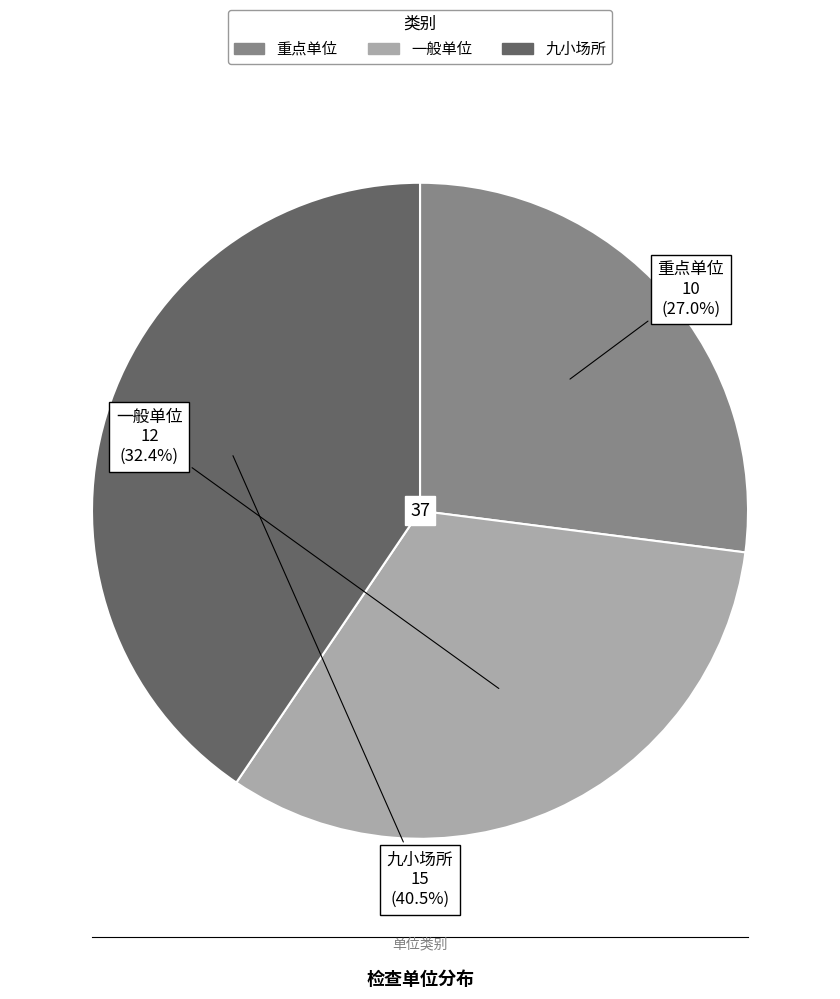

Which slice is the largest?

九小场所